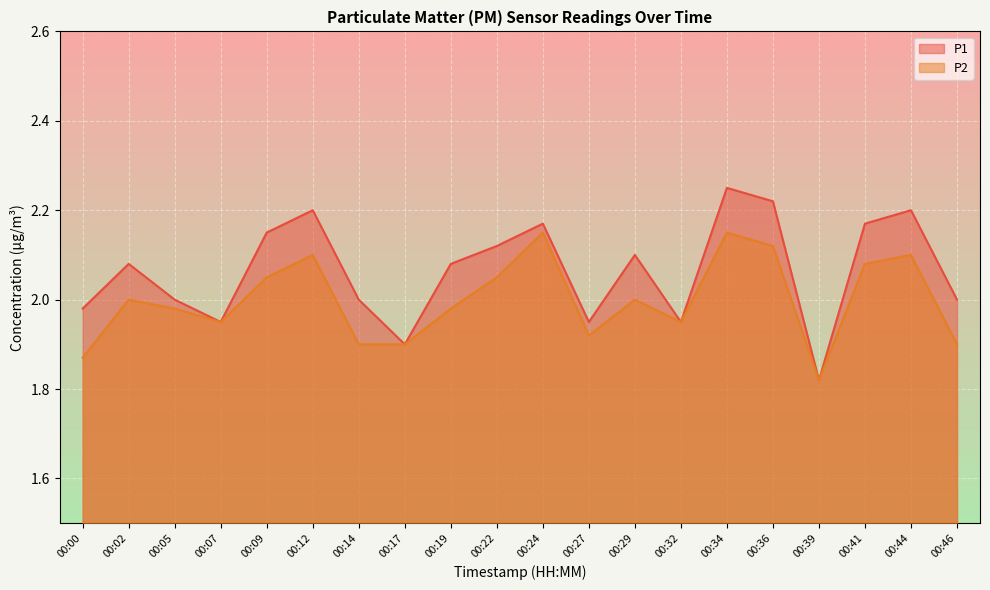

How many lines are shown in the chart?

2